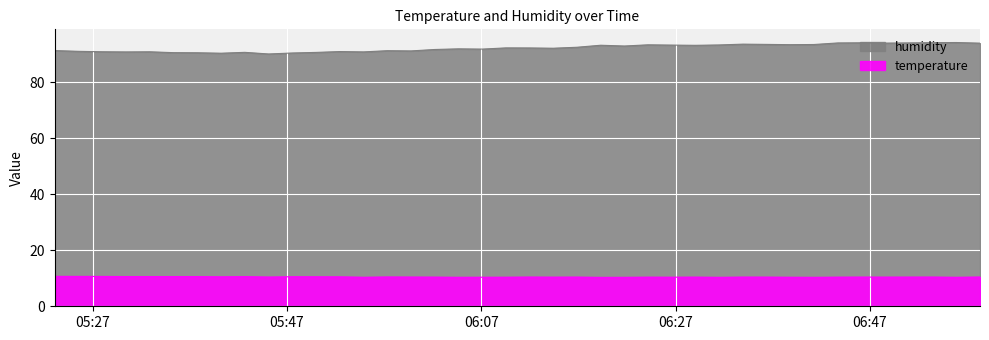

What is the total value across all series at 2024-01-25T06:09:32?

102.7